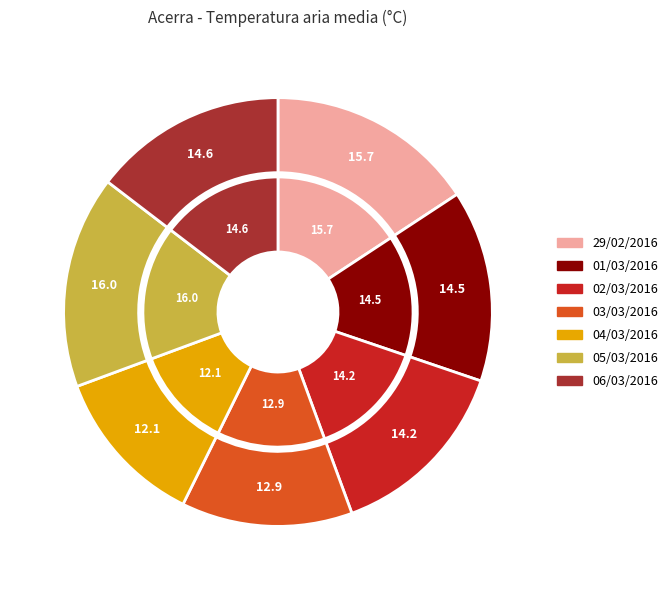

Does 05/03/2016 represent more than half of the total?

No